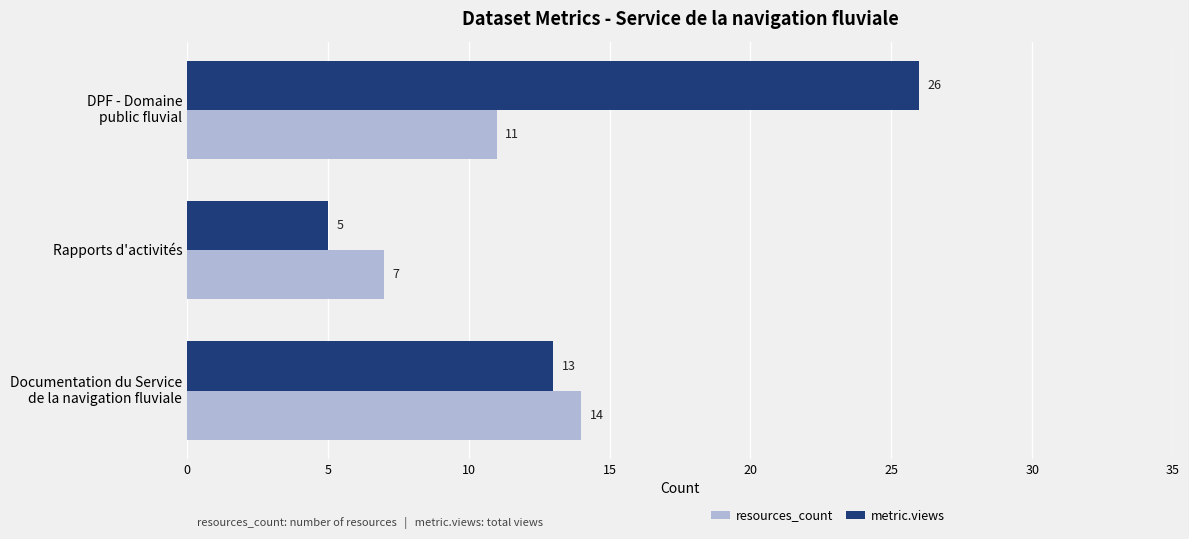

List the series in order of their overall mean, highest first.

metric.views, resources_count